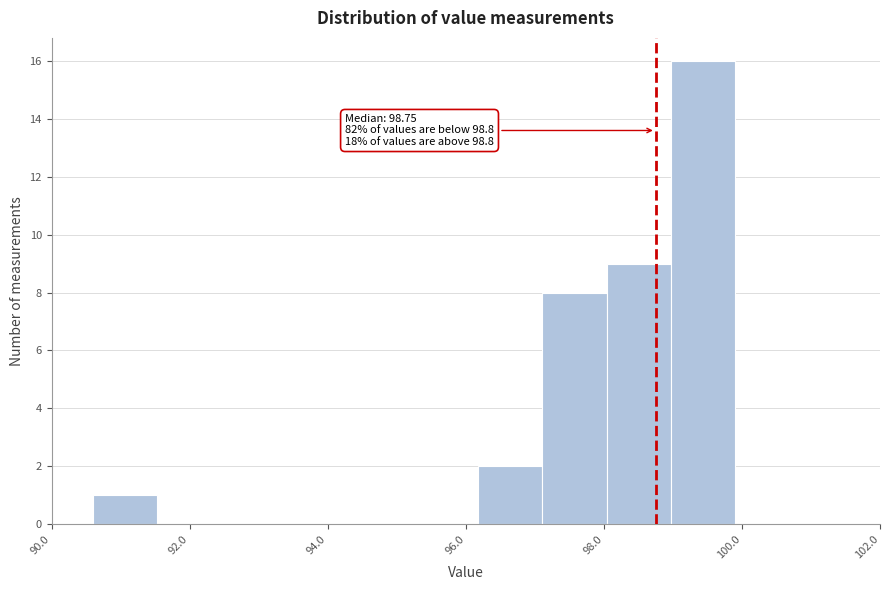

Over which range of the x-axis is the bar tallest?

99.0 to 100.0